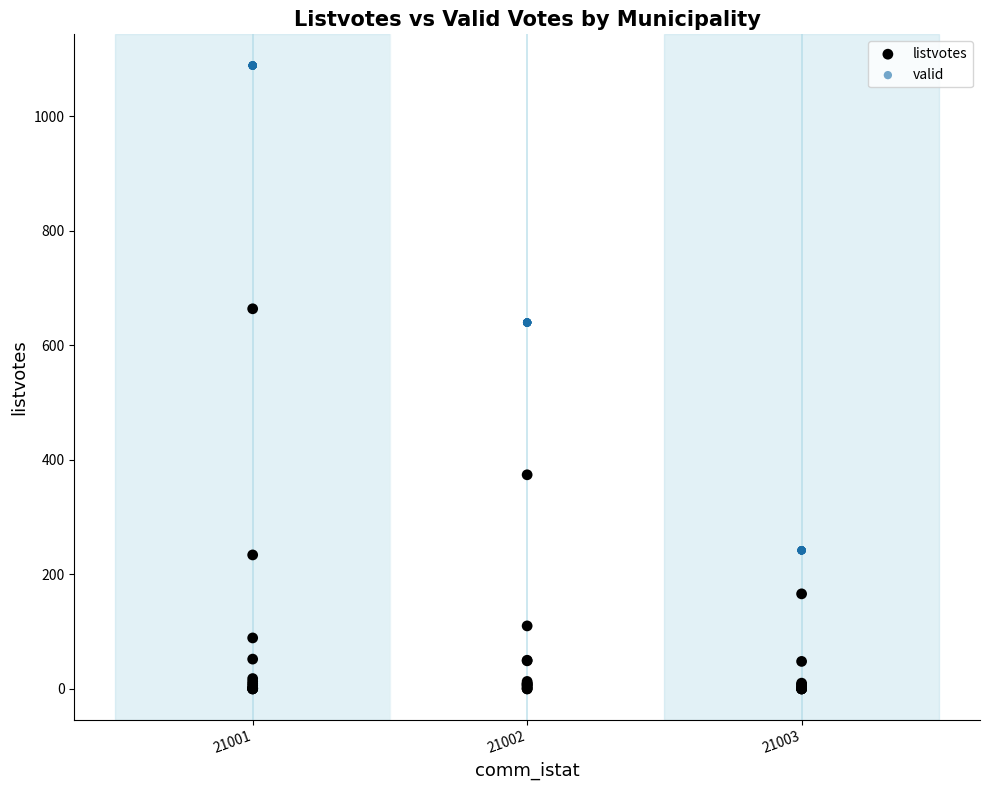

Which series contains the highest Y value?

valid